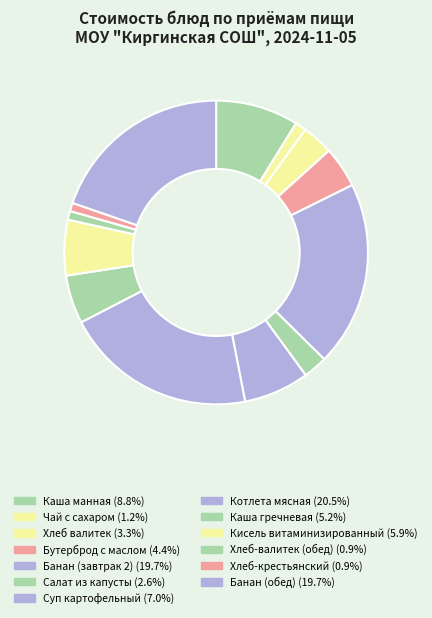

Which slice is the largest?

Котлета мясная